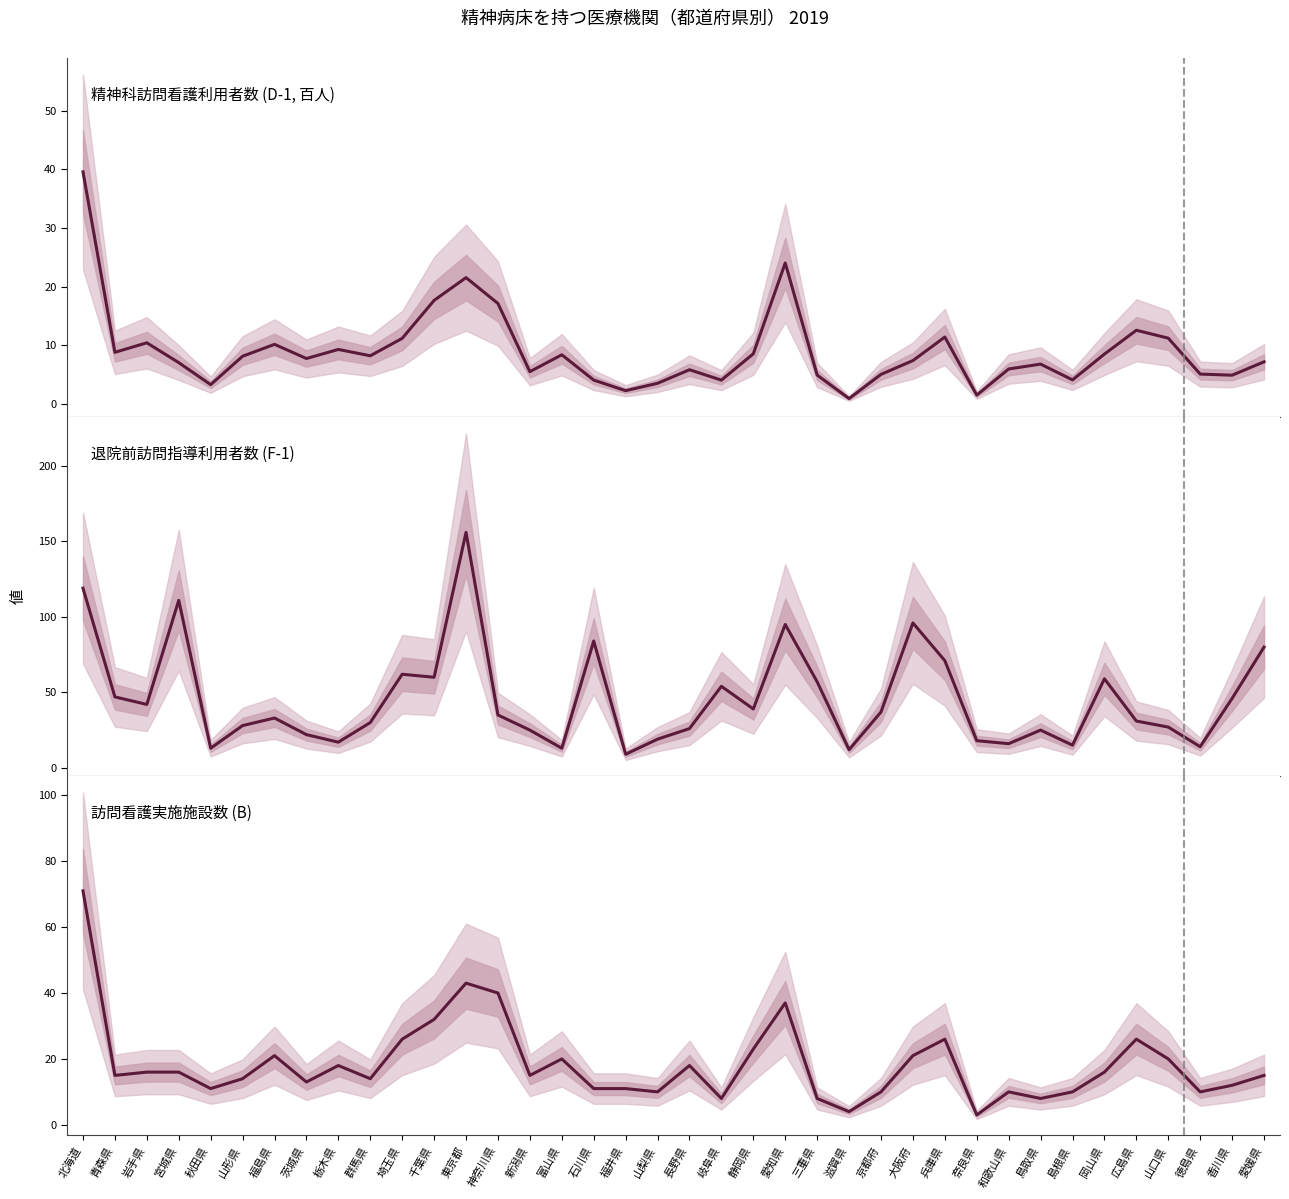

At how many categories does at least one series exceed 111?

2